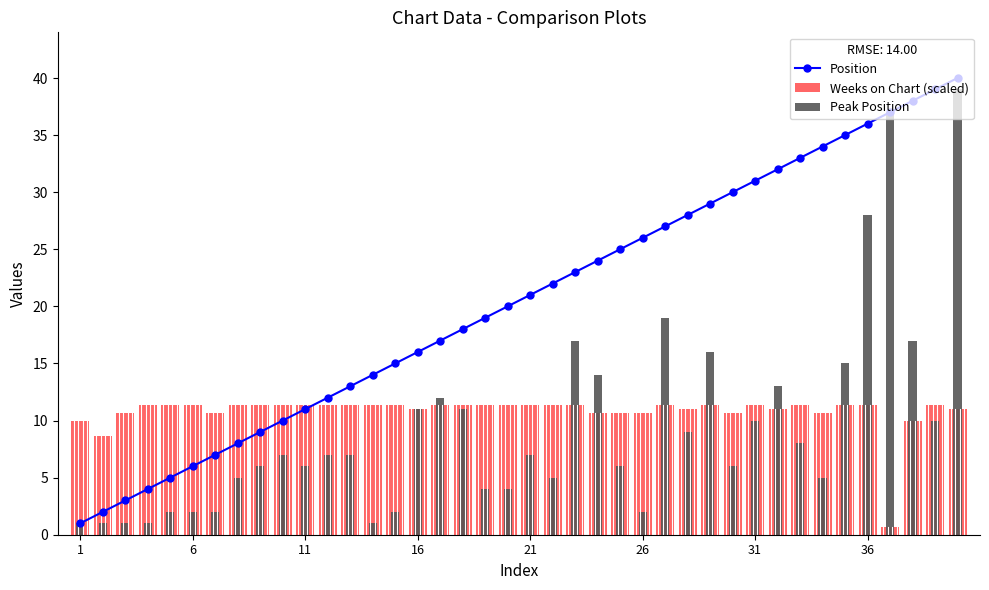

What is the value of the Position bar at the 26th from the left?

26.0